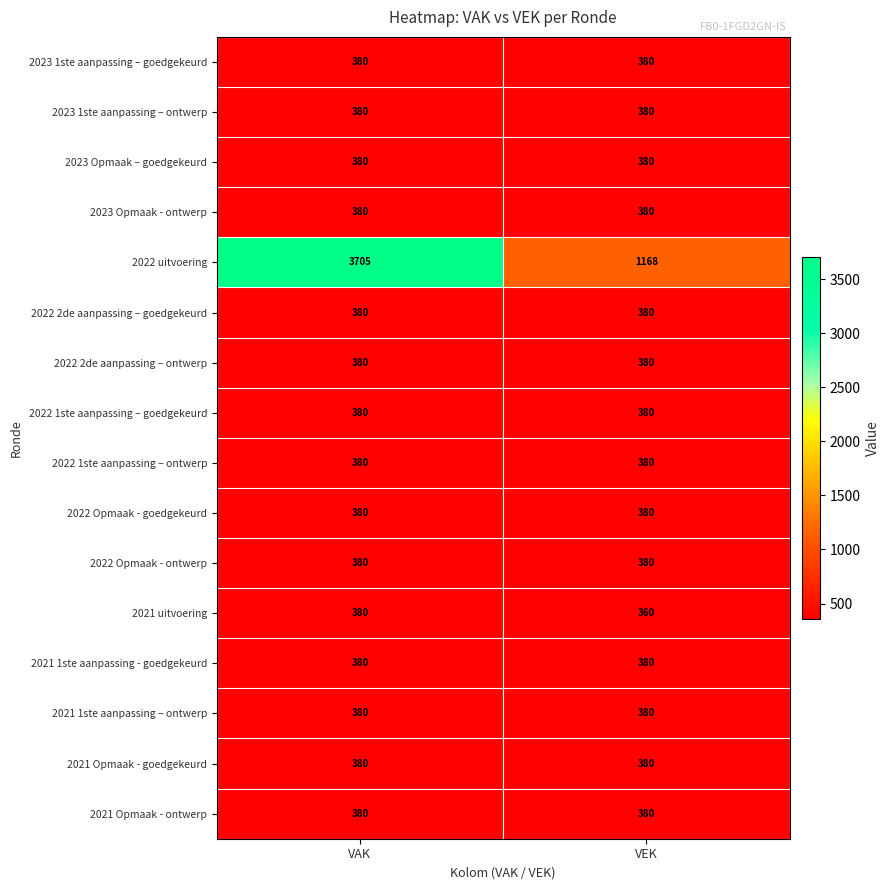

What is the total value across all series at VEK?

6848